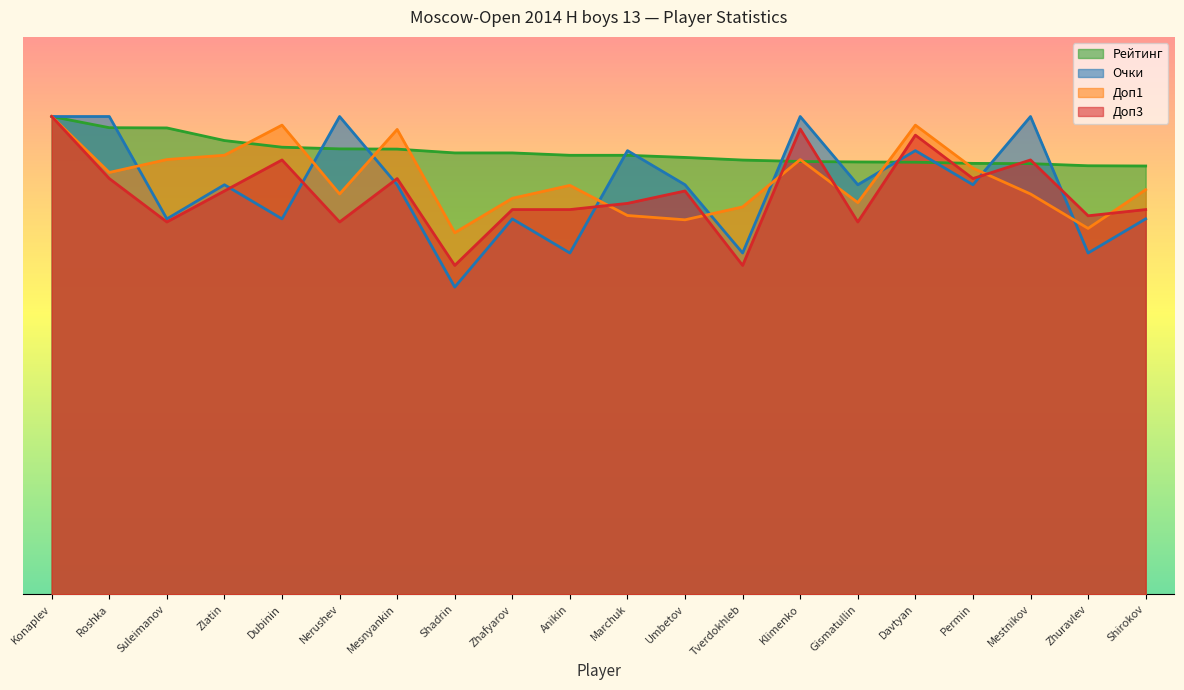

Does the chart have visible grid lines?

No